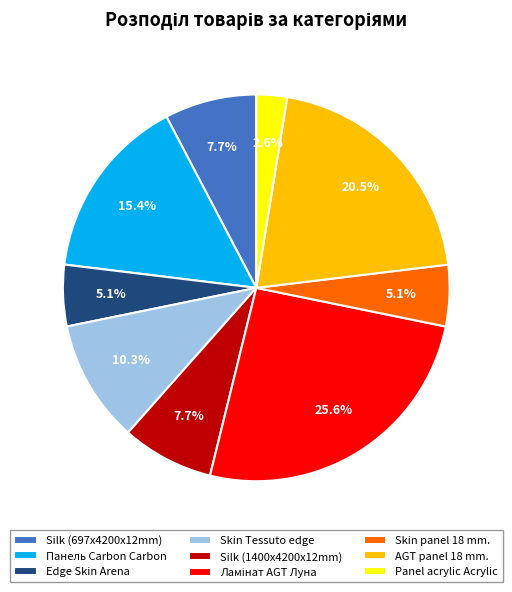

True or false: Silk (1400x4200x12mm) accounts for 15% of the total.

False